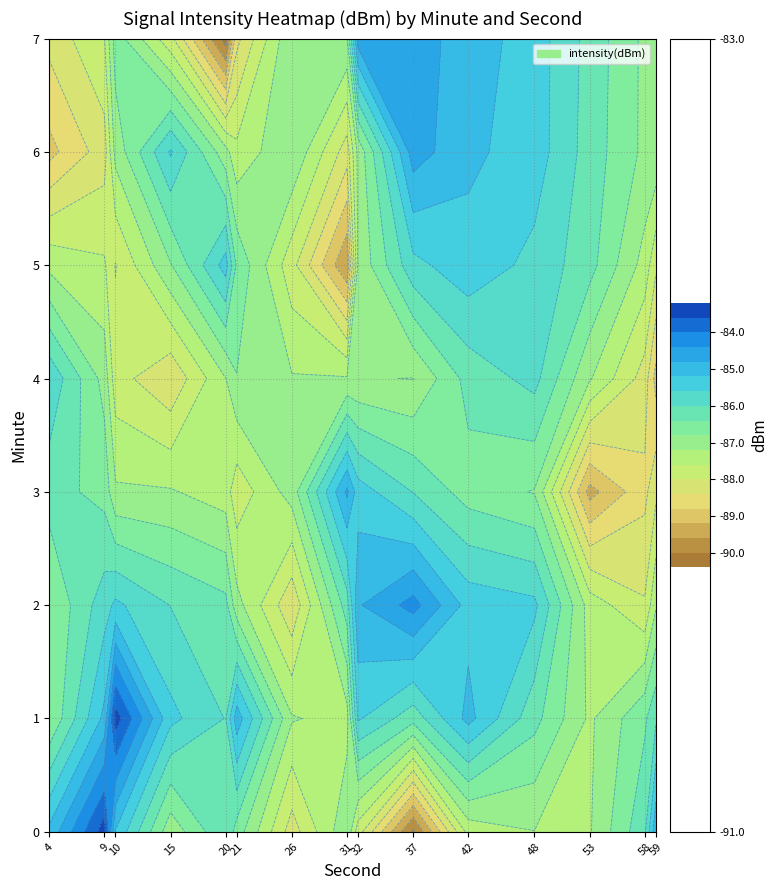

True or false: 0 has a value of -132.9 at 37.

False